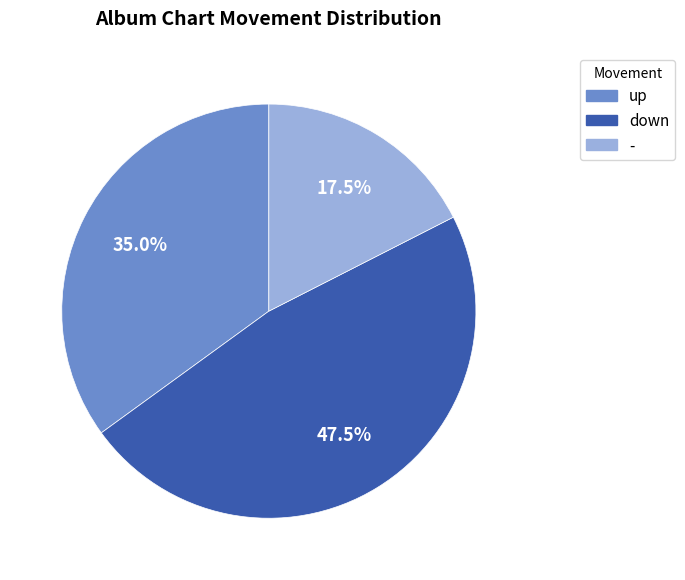

What is the ratio of the value at down to the value at -?

2.7